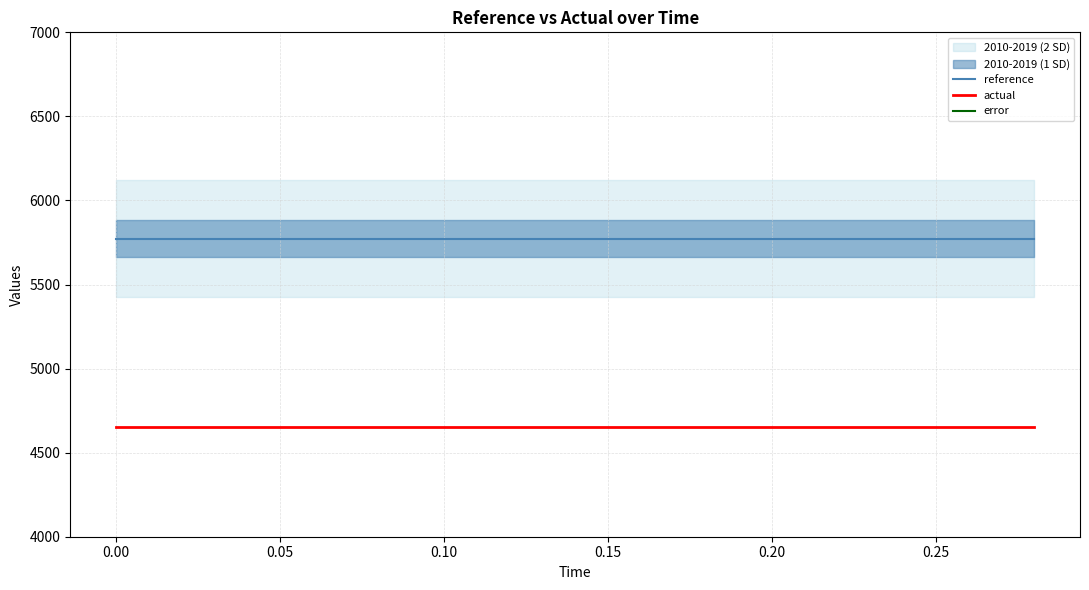

What is the sum of all reference values?

86602.5